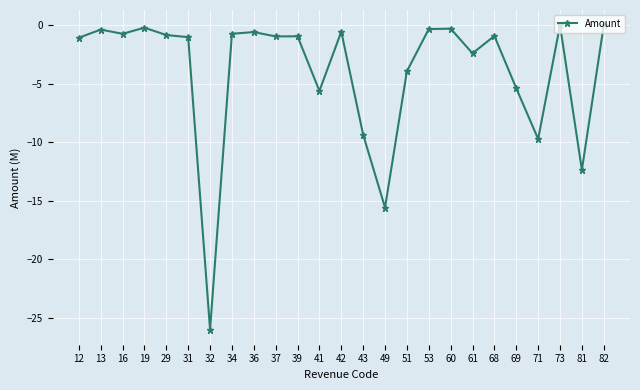

The chart shows a value of -0.6 at 36. True or false?

True